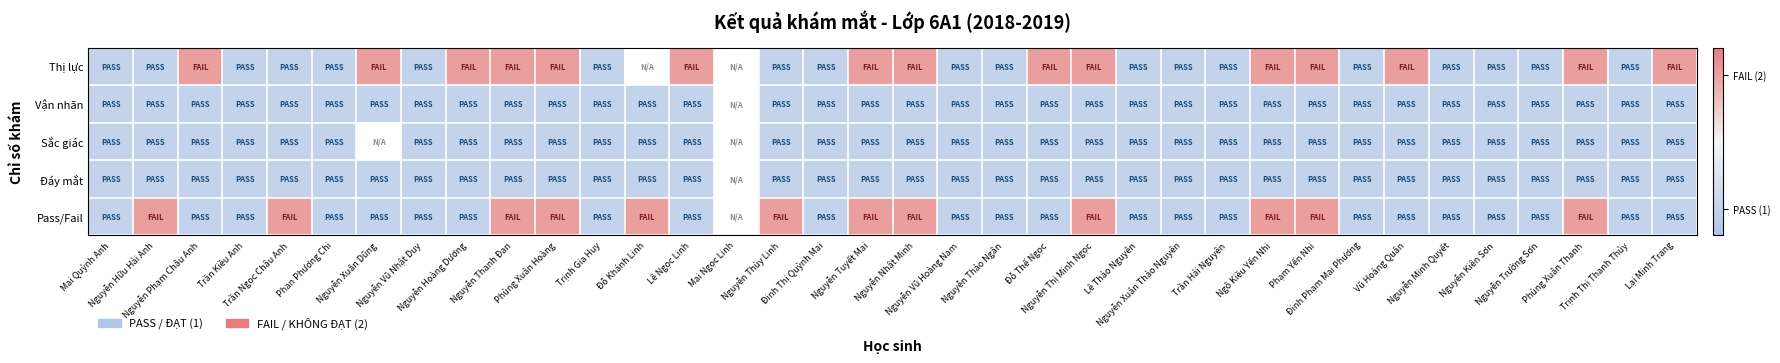

At which label does Sắc giác reach its peak?

Mai Quỳnh Anh